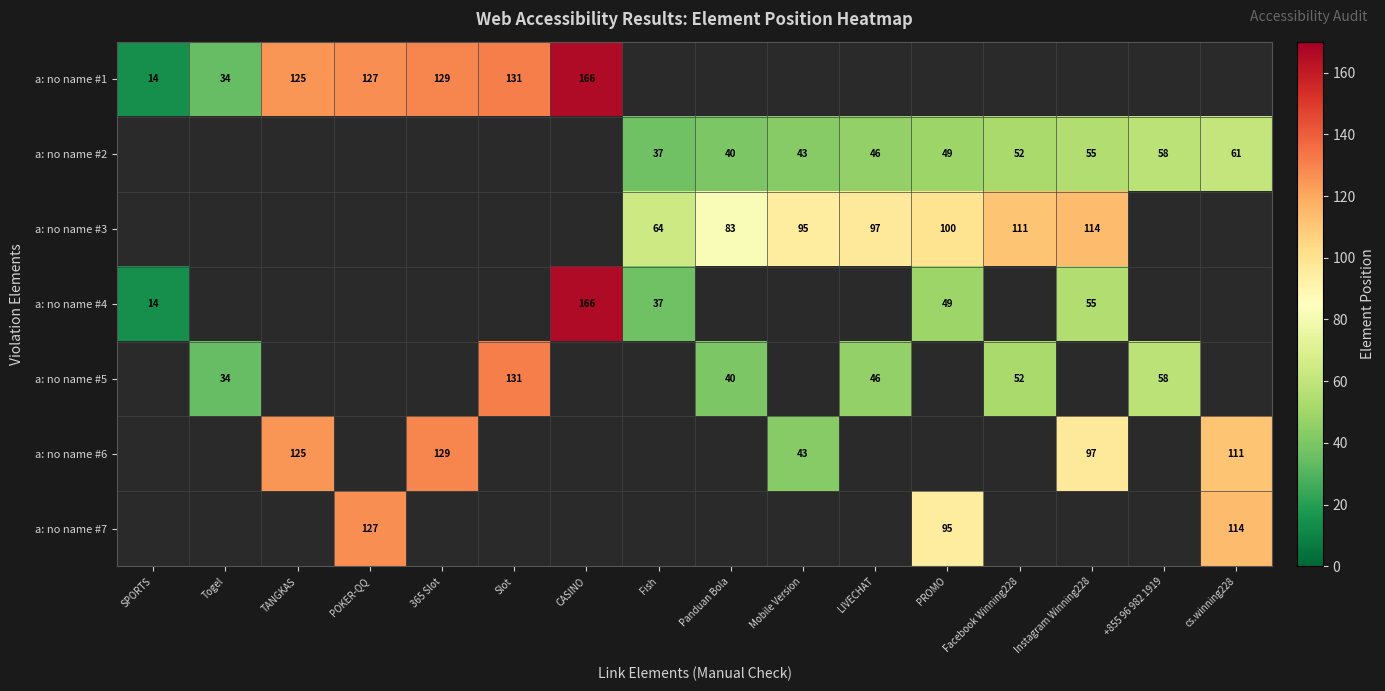

At how many categories does at least one series exceed 97?

9